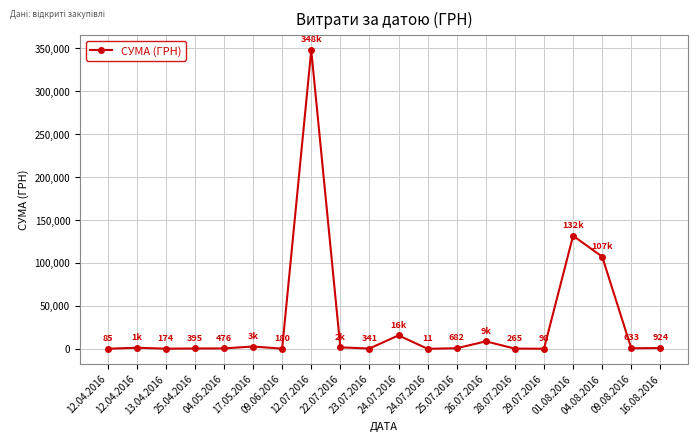

Count the number of values greater than 682.

10